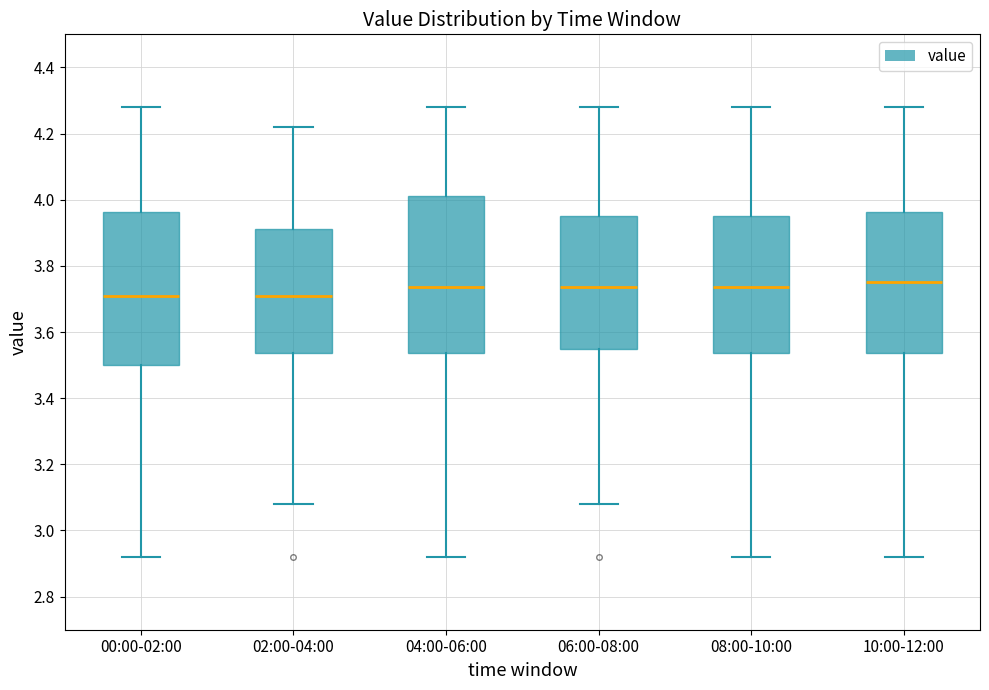

Reading left to right, transcribe this box plot: for each box, give where its median line is, the range the box spans, and where its two whiskers end, as read against the y-axis. The values are not printed on the chart, so give them approximately, as read against the axis.

00:00-02:00: median 3.72, box 3.50 to 3.96, whiskers 2.92 to 4.28
02:00-04:00: median 3.72, box 3.54 to 3.92, whiskers 3.08 to 4.22
04:00-06:00: median 3.74, box 3.54 to 4.02, whiskers 2.92 to 4.28
06:00-08:00: median 3.74, box 3.56 to 3.96, whiskers 3.08 to 4.28
08:00-10:00: median 3.74, box 3.54 to 3.96, whiskers 2.92 to 4.28
10:00-12:00: median 3.76, box 3.54 to 3.96, whiskers 2.92 to 4.28